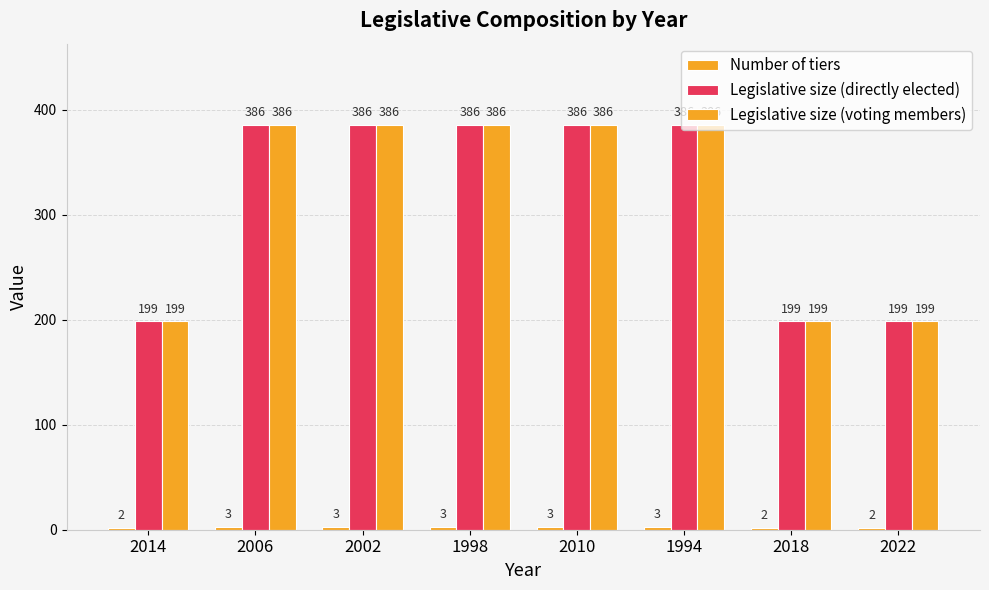

How many data points in Legislative size (directly elected) are less than 386?

3